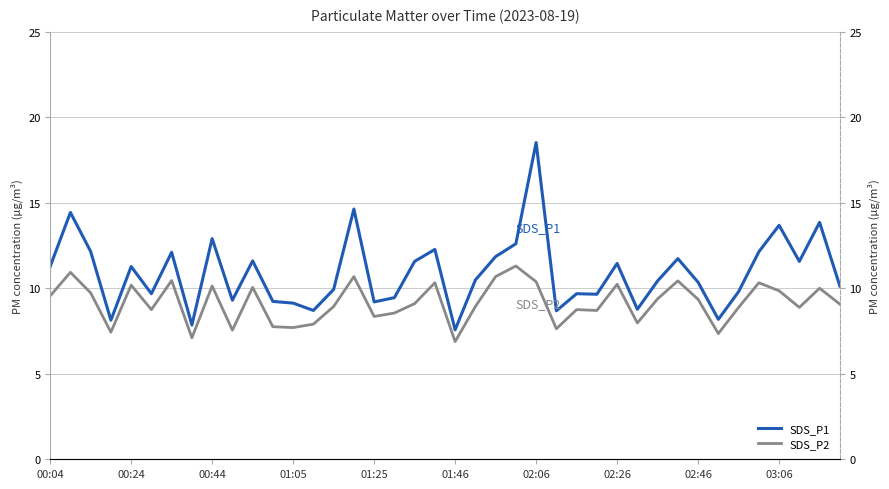

Reading right to left, transcribe all the data shown in this chart.

SDS_P1: 10.1	13.8	11.6	13.7	12.1	9.8	8.2	10.3	11.7	10.4	8.8	11.4	9.7	9.7	8.7	18.5	12.6	11.8	10.5	7.6	12.3	11.6	9.4	9.2	14.6	9.9	8.7	9.1	9.2	11.6	9.3	12.9	7.8	12.1	9.7	11.3	8.1	12.2	14.4	11.3
SDS_P2: 9.1	10.0	8.9	9.8	10.3	8.9	7.3	9.3	10.4	9.4	8.0	10.2	8.7	8.8	7.6	10.4	11.3	10.7	8.9	6.9	10.3	9.1	8.6	8.3	10.7	8.9	7.9	7.7	7.8	10.1	7.5	10.1	7.1	10.4	8.8	10.2	7.4	9.7	10.9	9.6